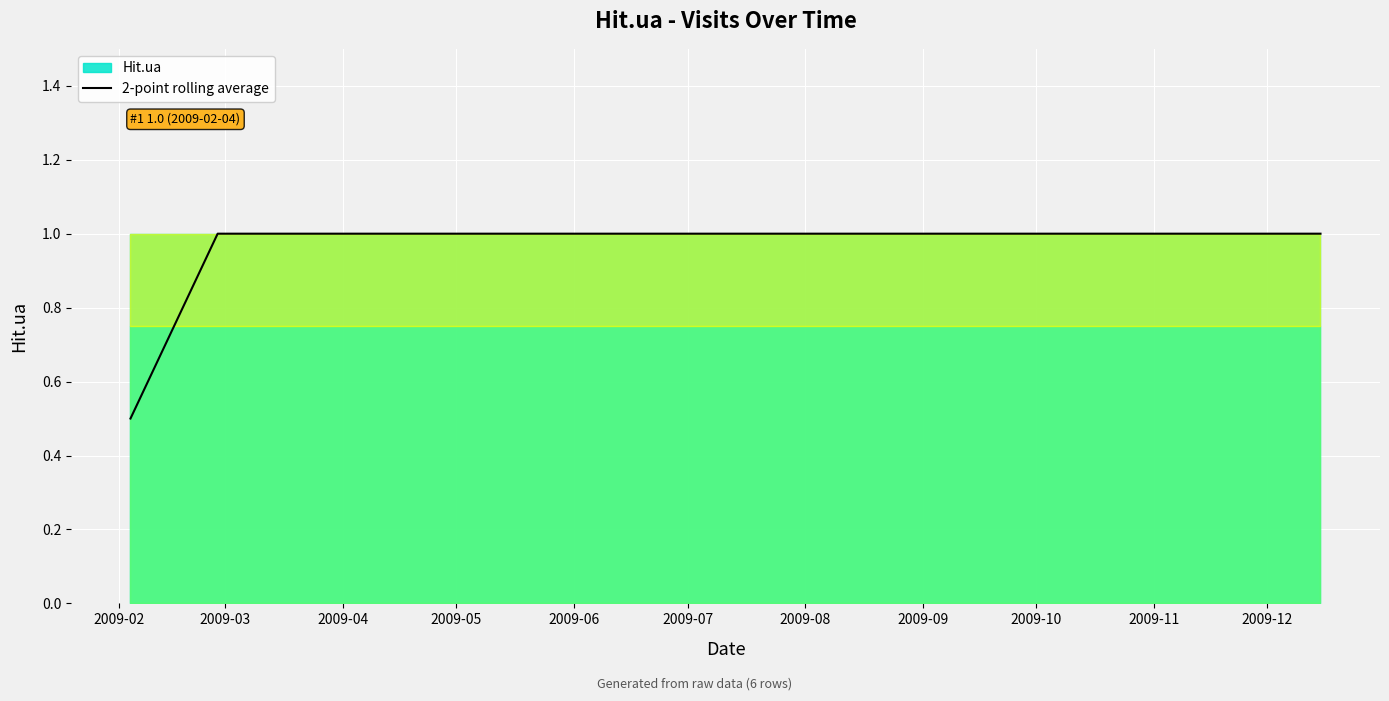

Reading left to right, list all the values displayed in this chart.

0.5	1.0	1.0	1.0	1.0	1.0